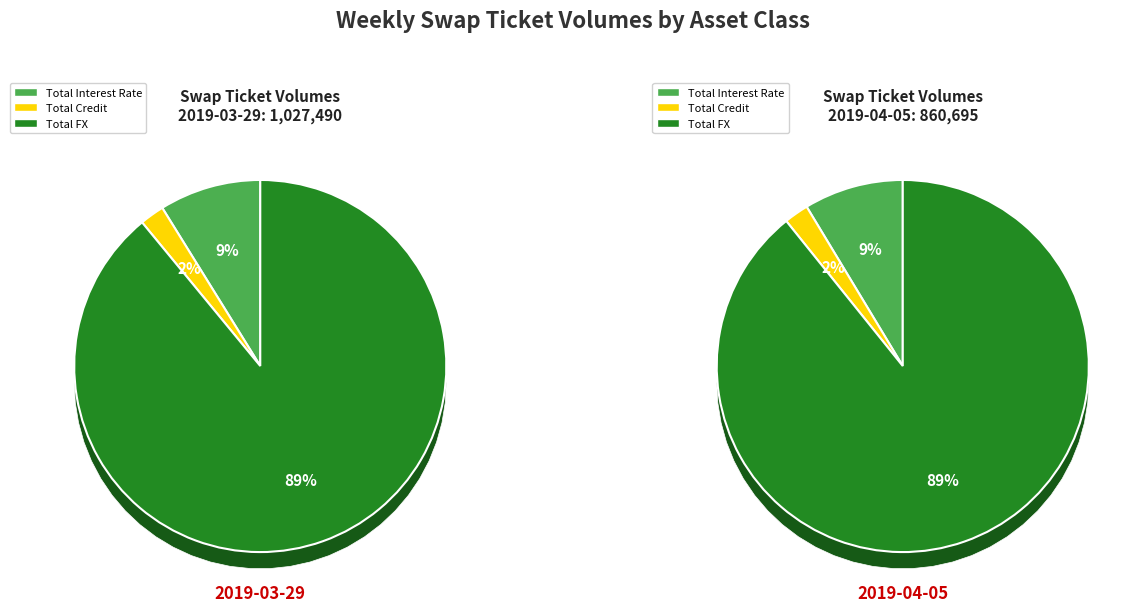

The Total Interest Rate slice represents 9% of the pie. True or false?

True